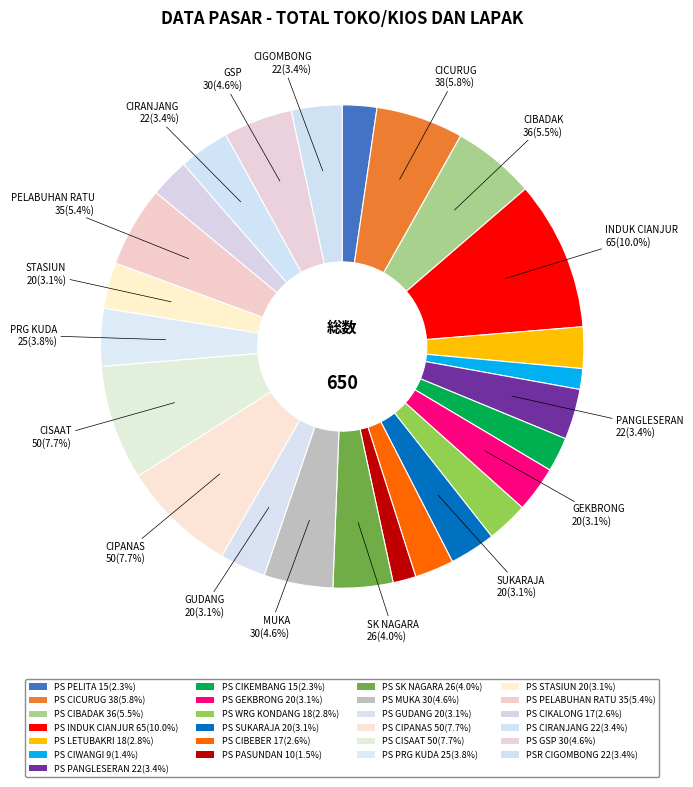

How many segments does this pie chart have?

25